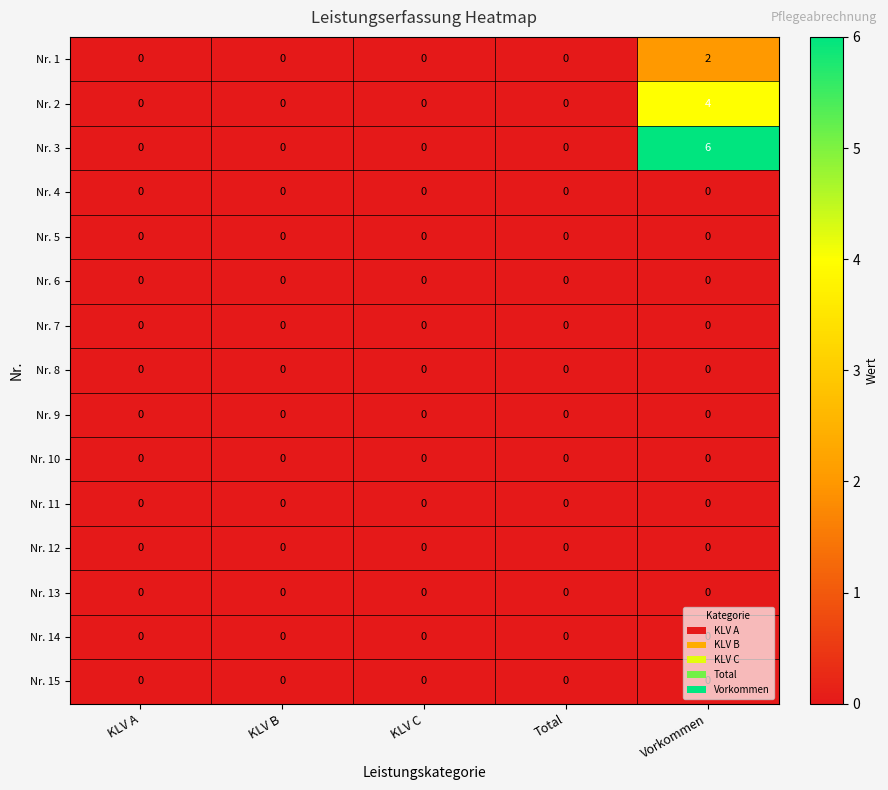

Which series has the widest spread of values?

Nr. 3